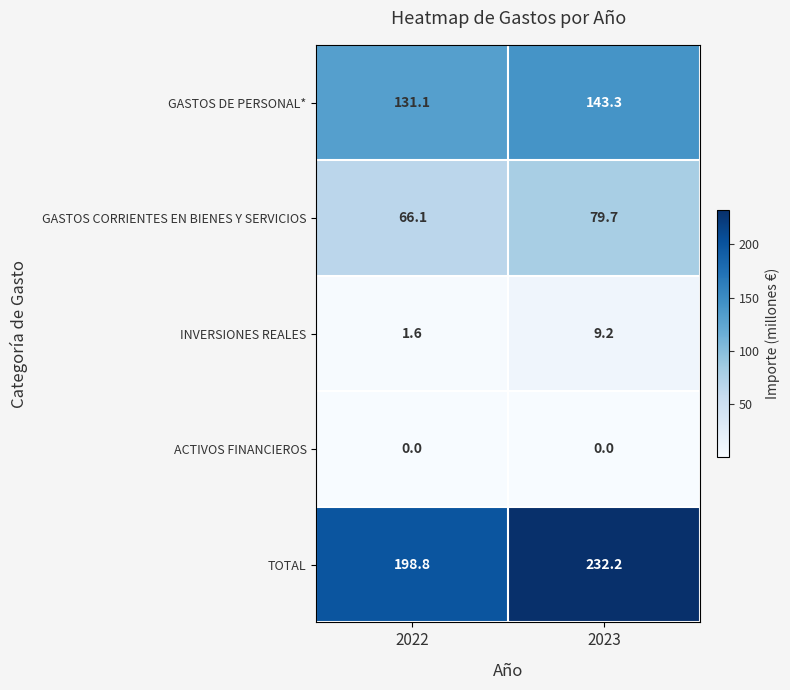

Rank the series at 2023 from highest to lowest value.

TOTAL, GASTOS DE PERSONAL*, GASTOS CORRIENTES EN BIENES Y SERVICIOS, INVERSIONES REALES, ACTIVOS FINANCIEROS